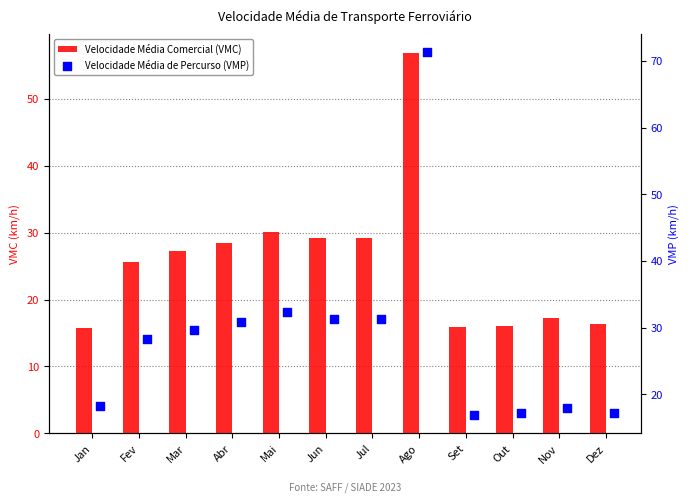

At how many categories does at least one series exceed 29?

6